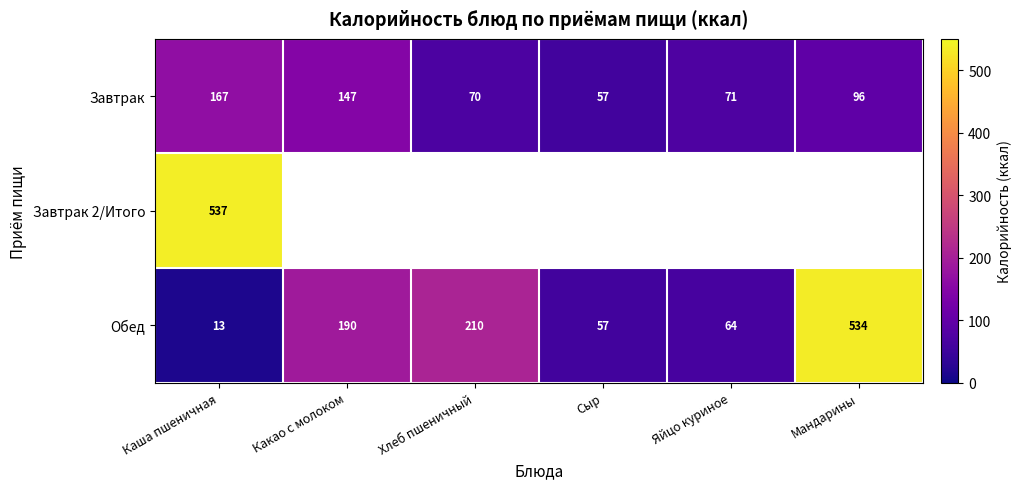

At which label does Обед reach its minimum?

Каша пшеничная